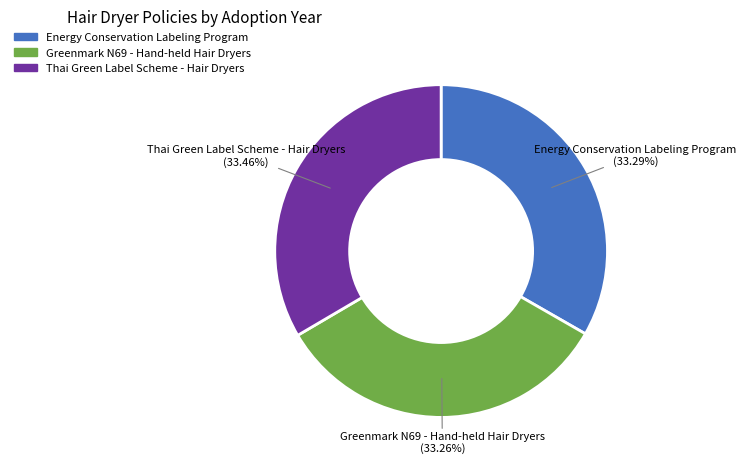

What percentage is the Energy Conservation Labeling Program slice, to the nearest percent?

33%